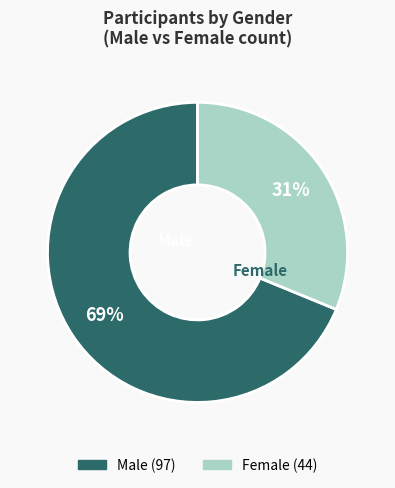

Is there a majority slice in this chart?

Yes